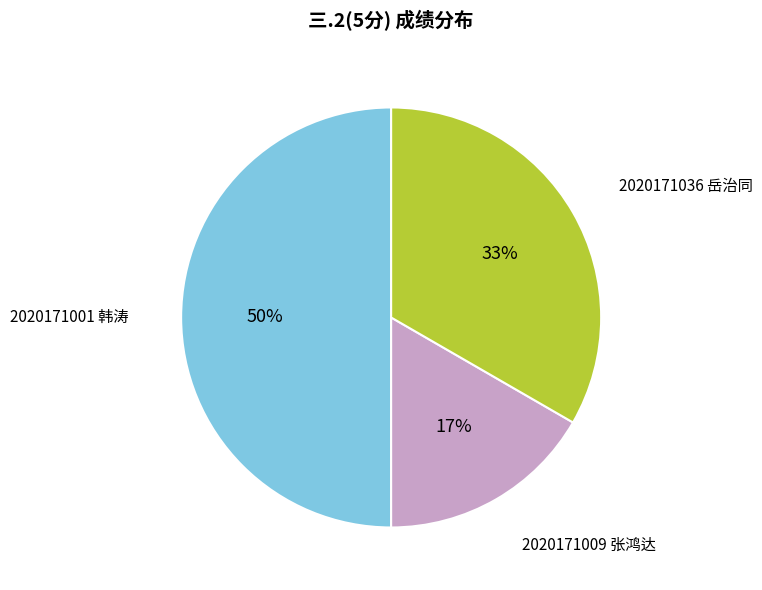

The 2020171009 张鸿达 slice represents 23% of the pie. True or false?

False